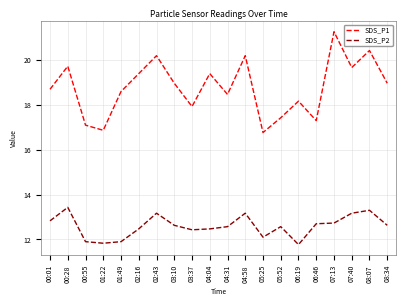

At which category is the sum across all series the highest?

07:13